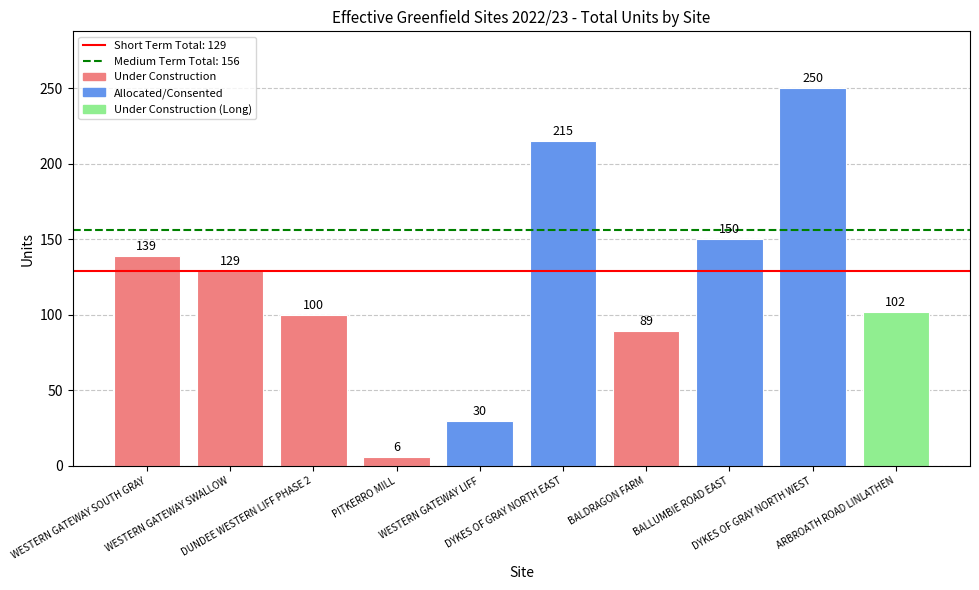

What is the minimum value shown in the chart?

6